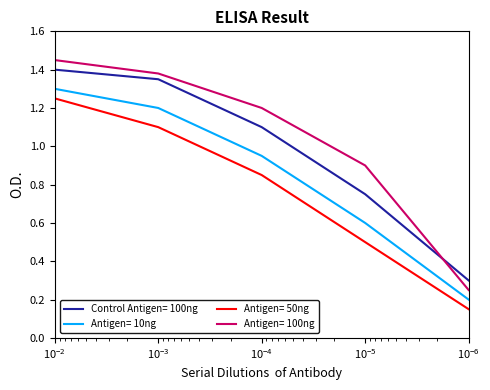

Reading right to left, what are all the values shown in this chart?

Control Antigen= 100ng: 0.3	0.8	1.1	1.4	1.4
Antigen= 10ng: 0.2	0.6	0.9	1.2	1.3
Antigen= 50ng: 0.1	0.5	0.8	1.1	1.2
Antigen= 100ng: 0.2	0.9	1.2	1.4	1.4